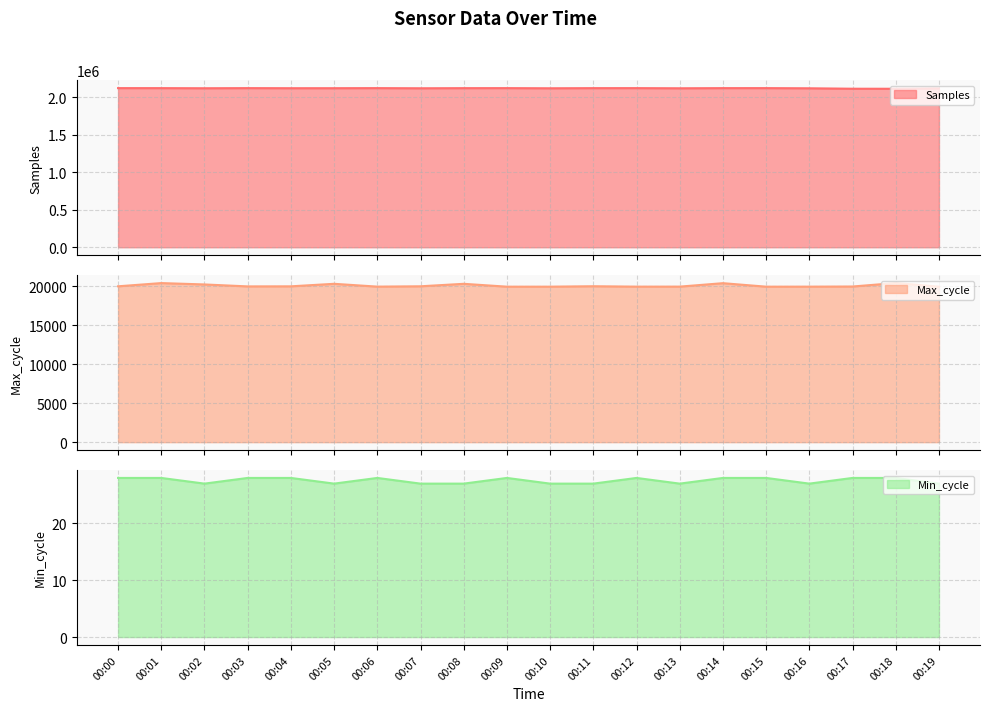

Read the Samples value at 00:18.

2115586